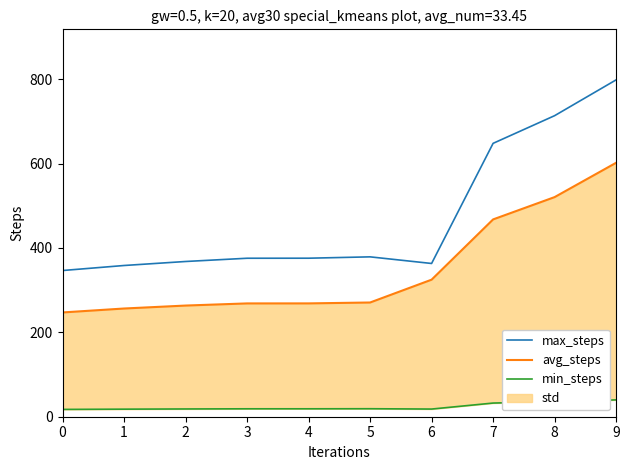

How many lines are shown in the chart?

3